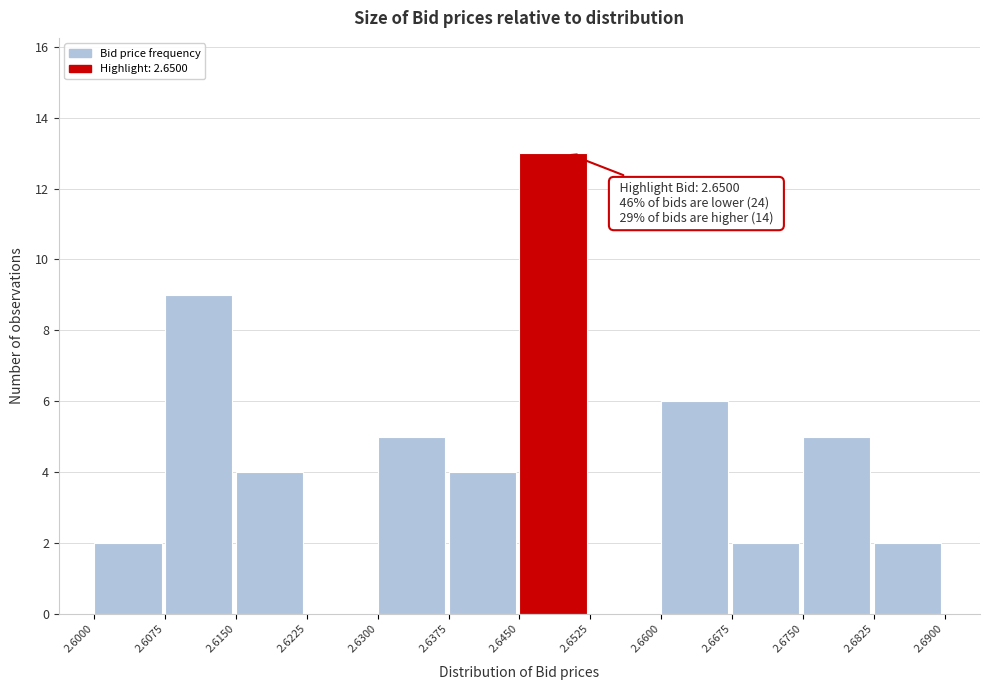

Which range on the x-axis has the tallest bar?

2.6450 to 2.6525